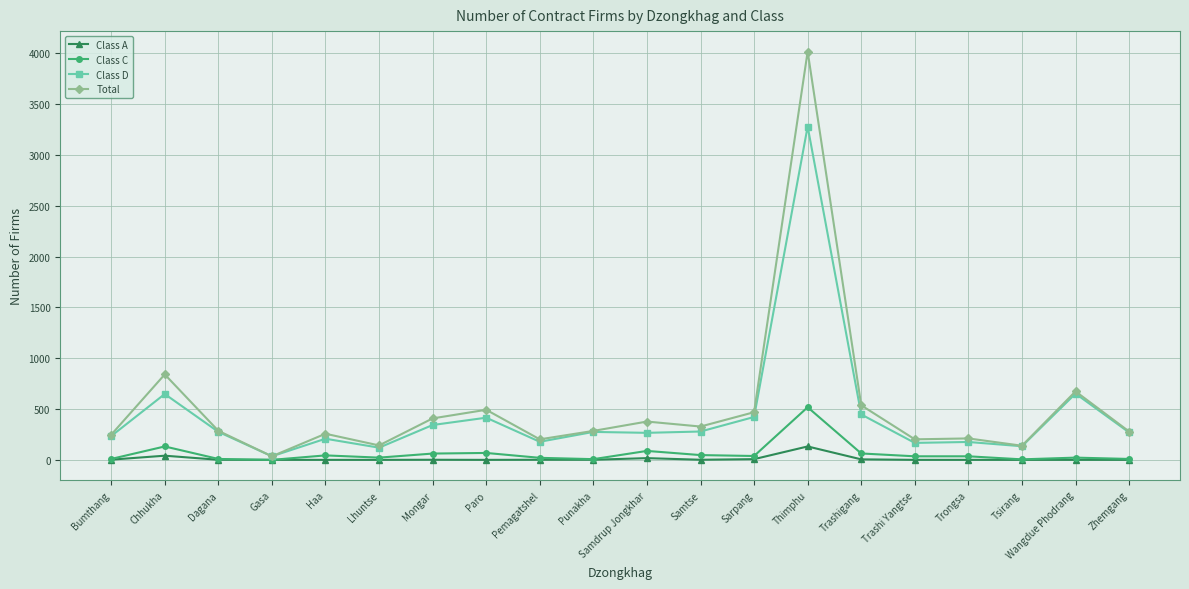

How many data points in Class C are less than 35?

9